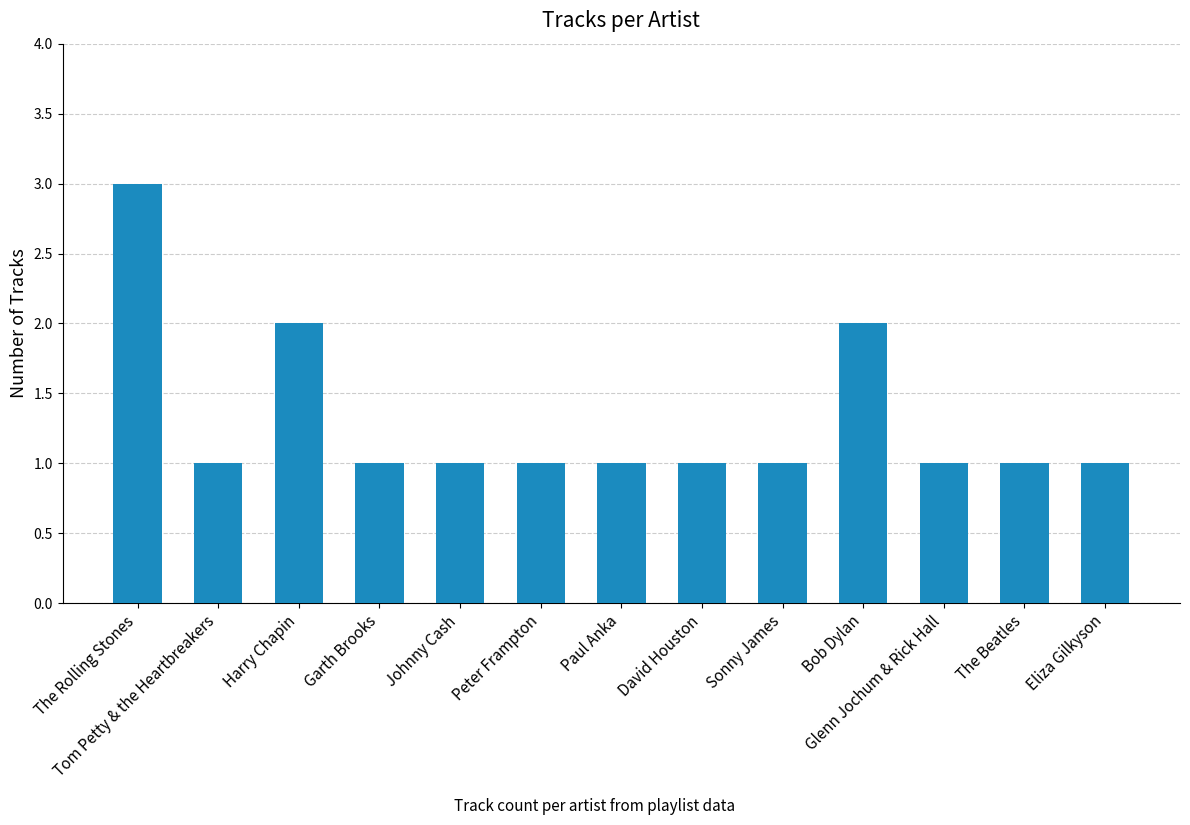

Is it true that the value at Bob Dylan is 2?

True